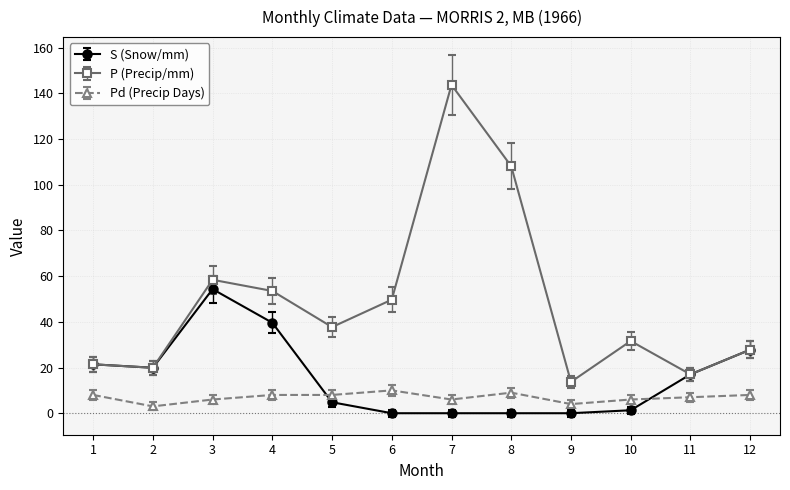

After their last crossing, which series has the higher values: Pd (Precip Days) or S (Snow/mm)?

S (Snow/mm)